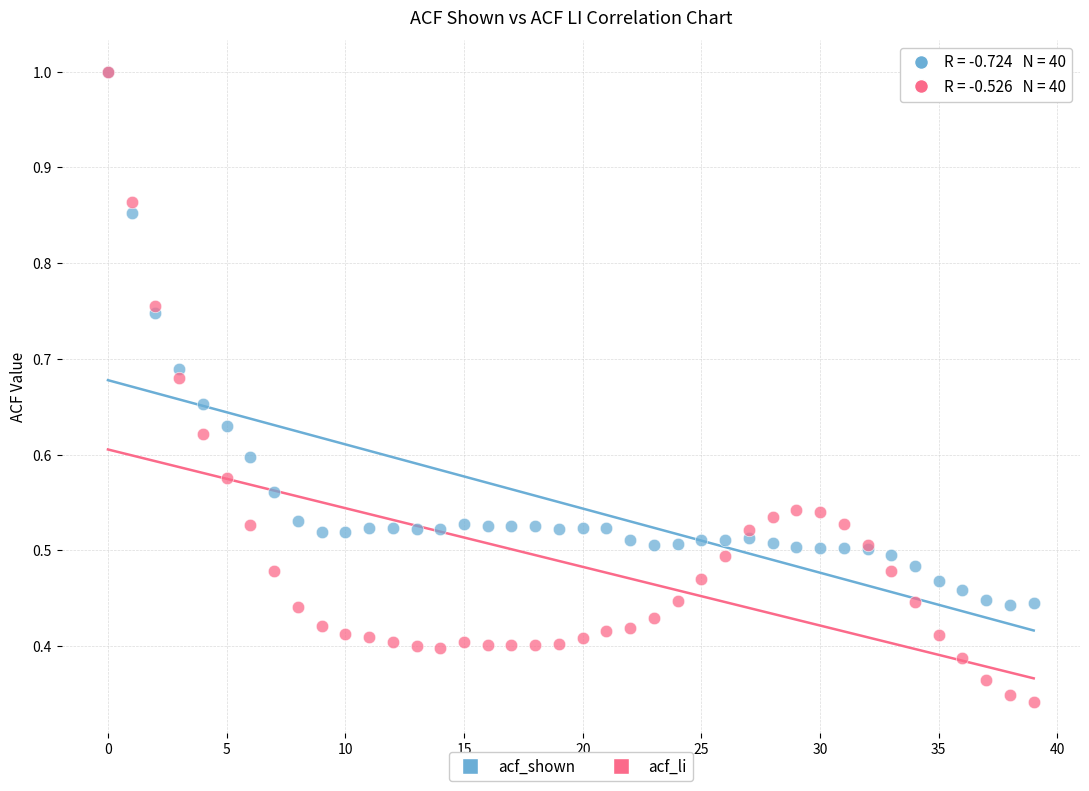

What are all the series names shown in the legend?

acf_shown, acf_li